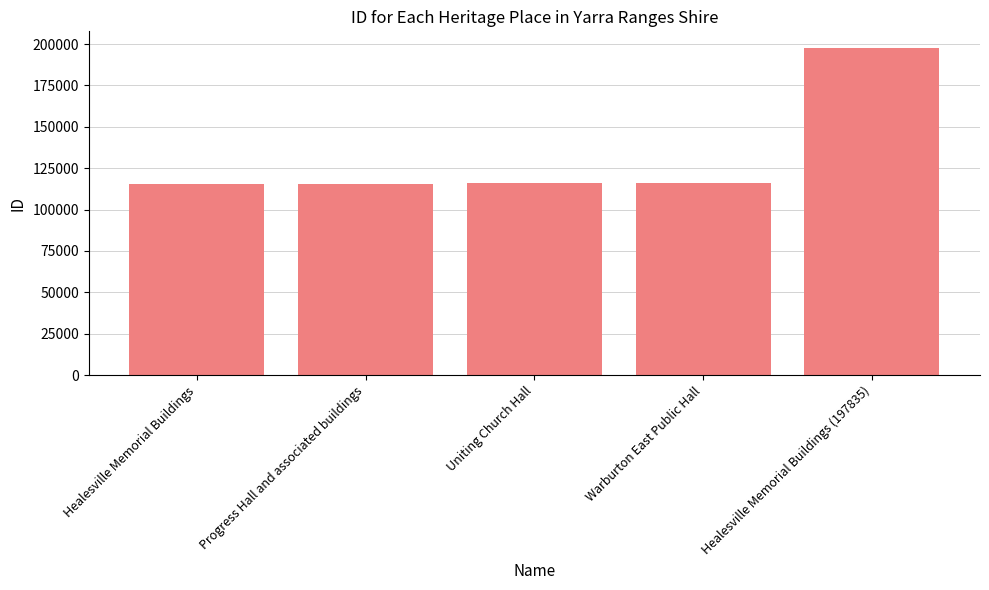

What is the difference between the maximum and second lowest values?

82124